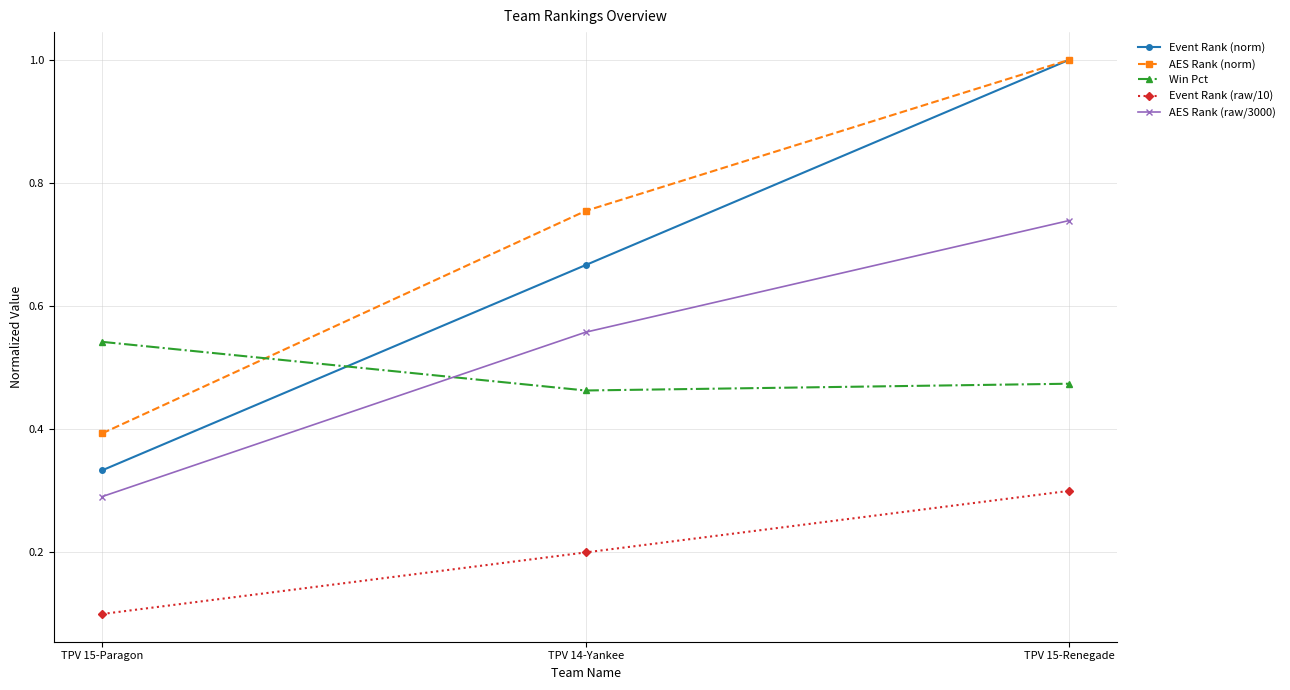

What is the sum of the Event Rank (norm) values at TPV 15-Renegade and TPV 15-Paragon?

1.3